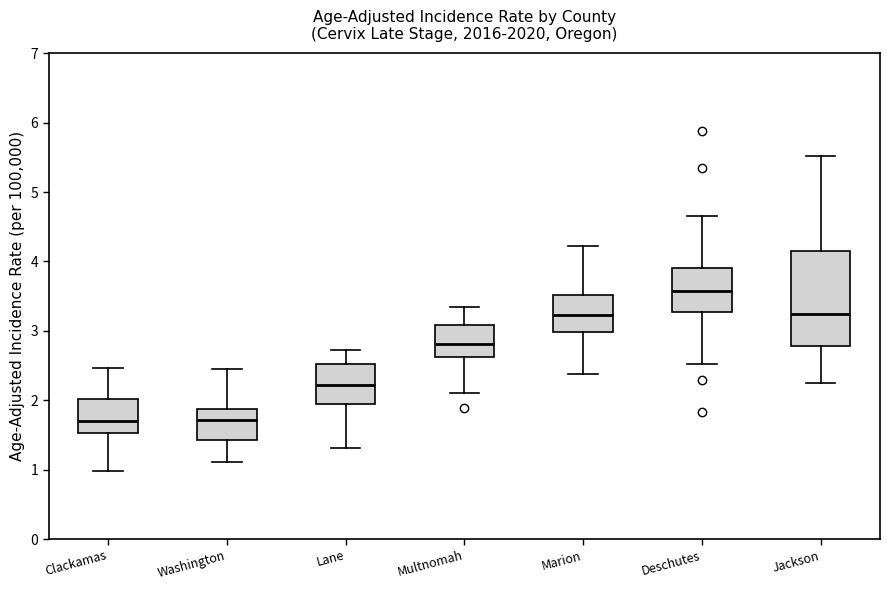

Reading left to right, transcribe this box plot: for each box, give where its median line is, the range the box spans, and where its two whiskers end, as read against the y-axis. The values are not printed on the chart, so give them approximately, as read against the axis.

Clackamas: median 1.7, box 1.5 to 2.0, whiskers 1.0 to 2.5
Washington: median 1.7, box 1.4 to 1.9, whiskers 1.1 to 2.4
Lane: median 2.2, box 1.9 to 2.5, whiskers 1.3 to 2.7
Multnomah: median 2.8, box 2.6 to 3.1, whiskers 2.1 to 3.3
Marion: median 3.2, box 3.0 to 3.5, whiskers 2.4 to 4.2
Deschutes: median 3.6, box 3.3 to 3.9, whiskers 2.5 to 4.7
Jackson: median 3.2, box 2.8 to 4.2, whiskers 2.2 to 5.5